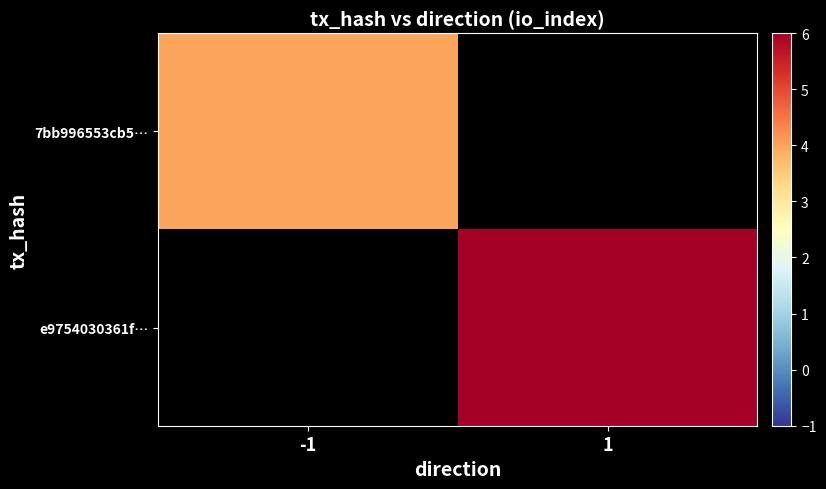

At which category does the chart reach its minimum across all series?

-1